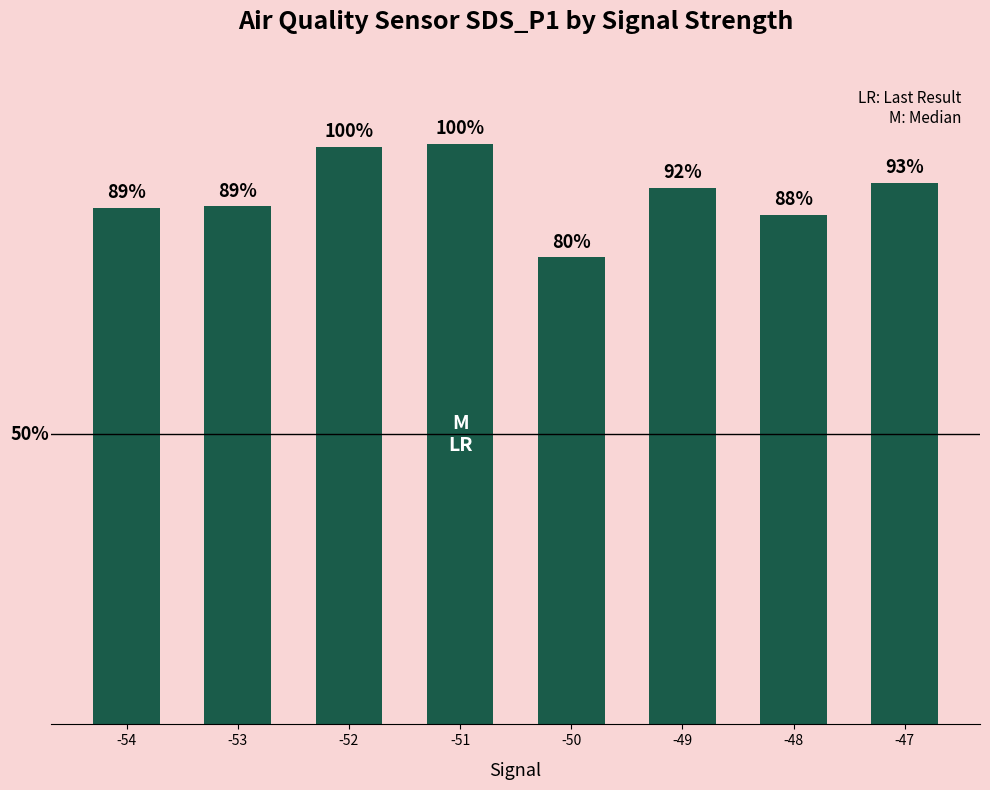

List the labels in order of value, smallest first.

-50, -48, -54, -53, -49, -47, -52, -51